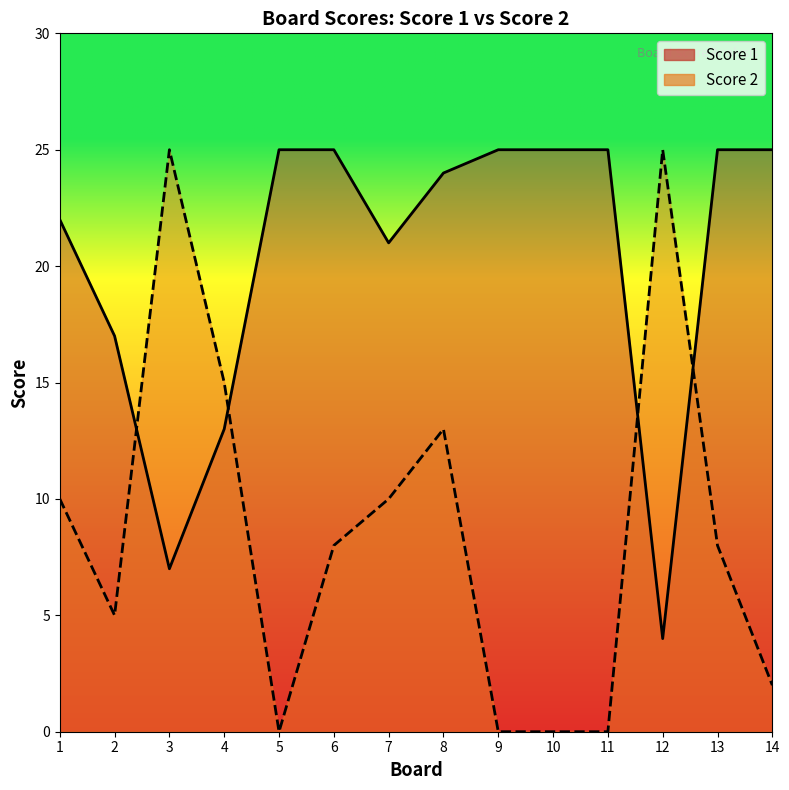

At which label does Score 2 first exceed 8?

1